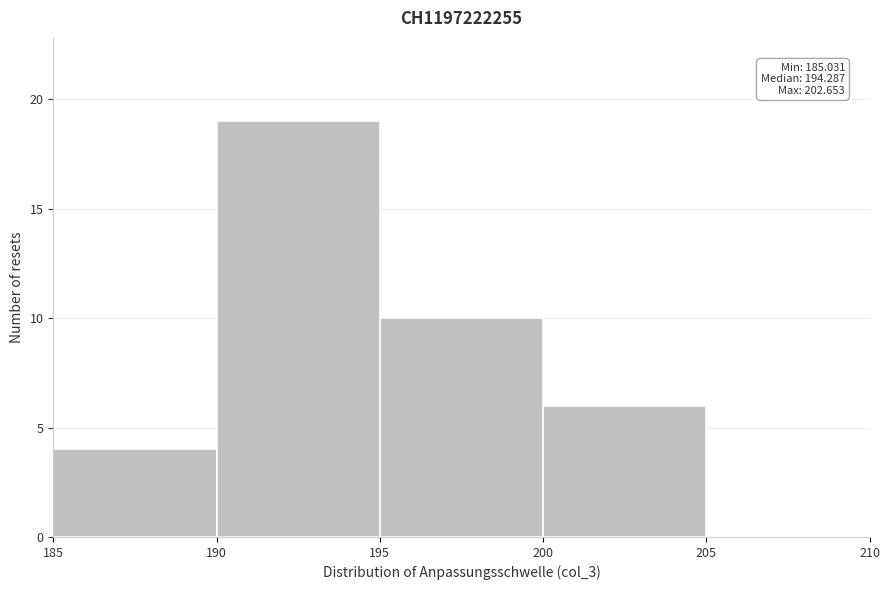

Over which range of the x-axis is the bar tallest?

190 to 195